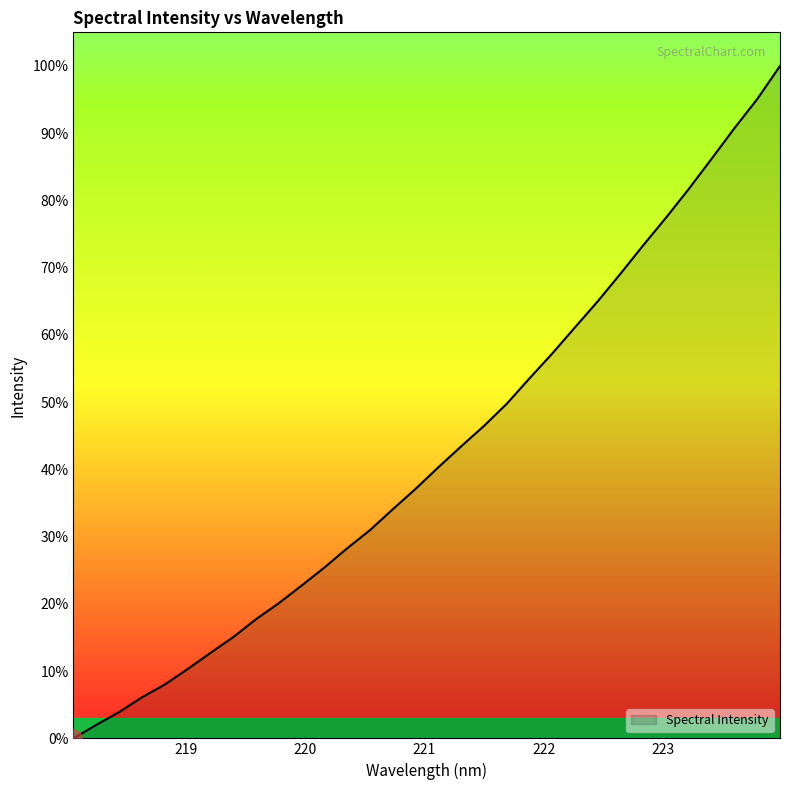

What is the maximum value shown in the chart?

100.0